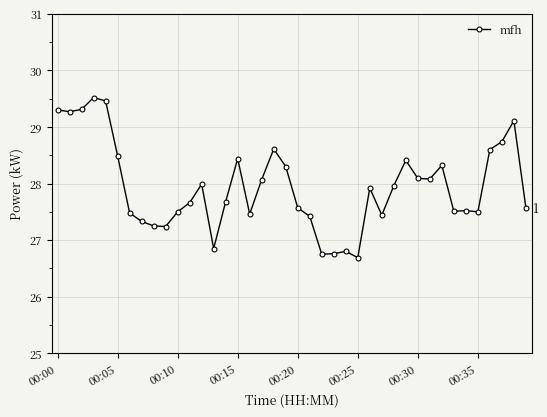

What is the value of the 13th point from the left?

28.0